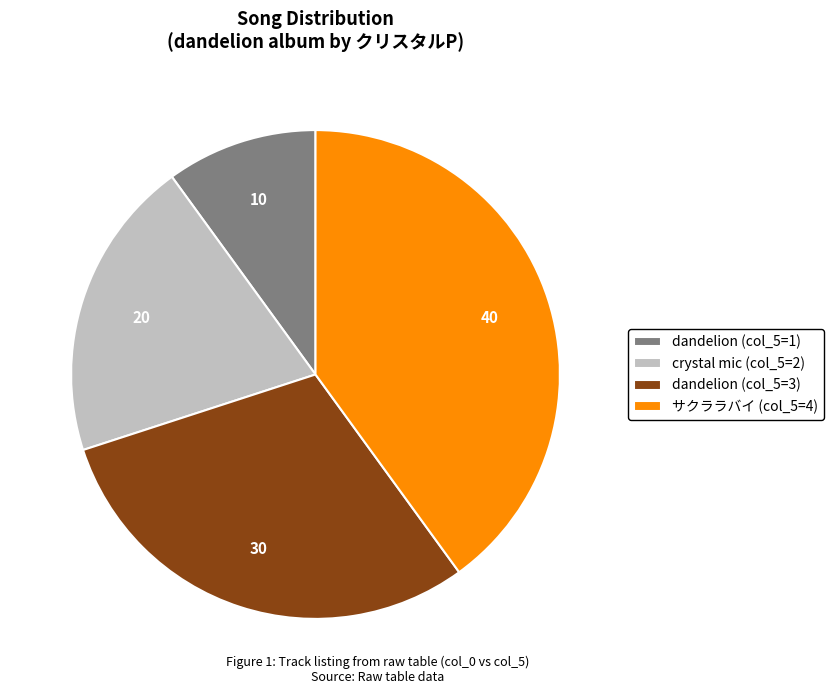

Which category has the biggest portion of the pie?

サクララバイ (col_5=4)